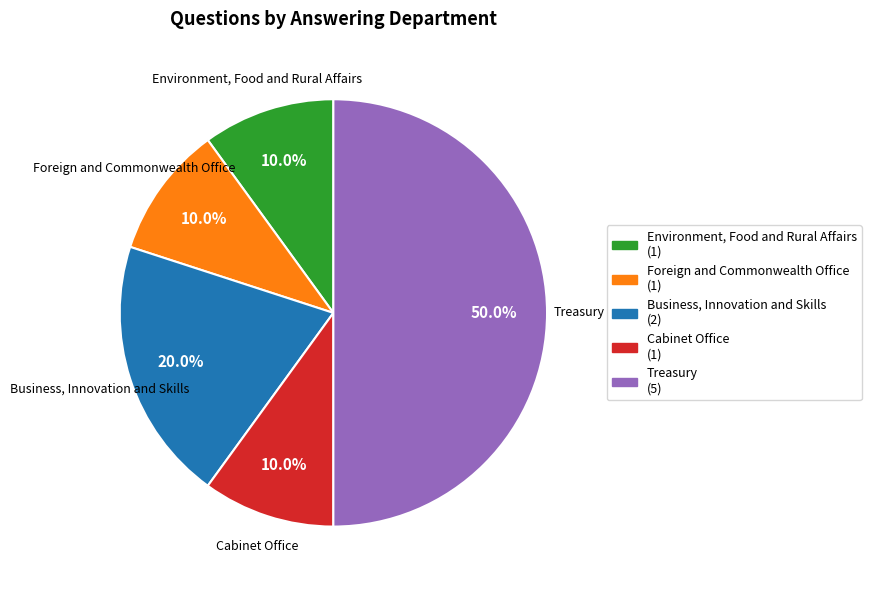

Which slice is the largest?

Treasury